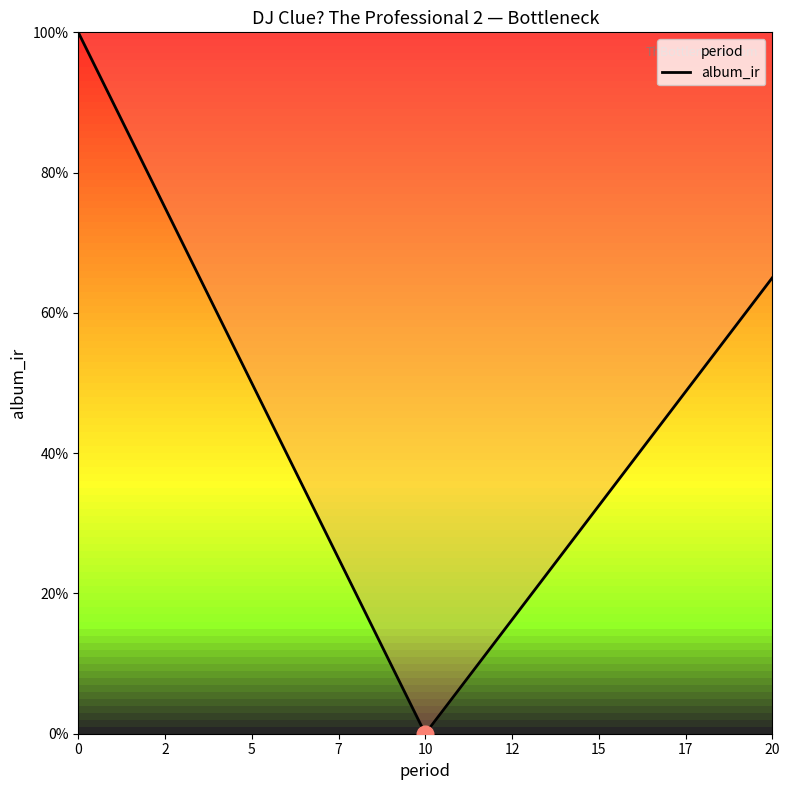

Which category has the lowest value across all series?

10